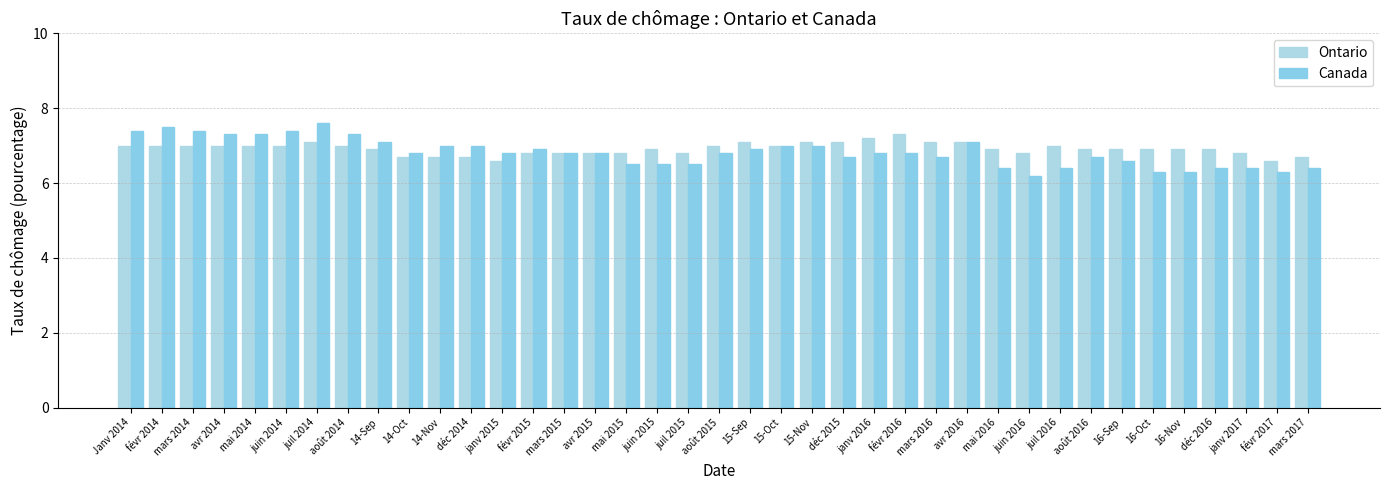

Is it true that Canada equals 11.6 at janv 2015?

False